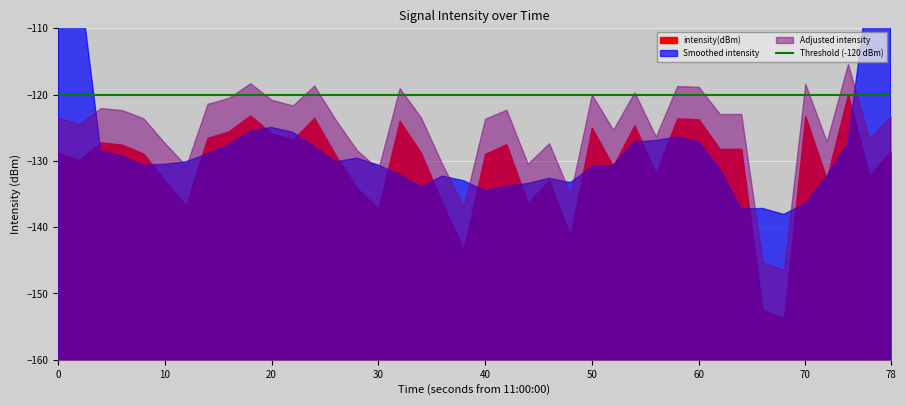

Count the number of values greater than -128.

16